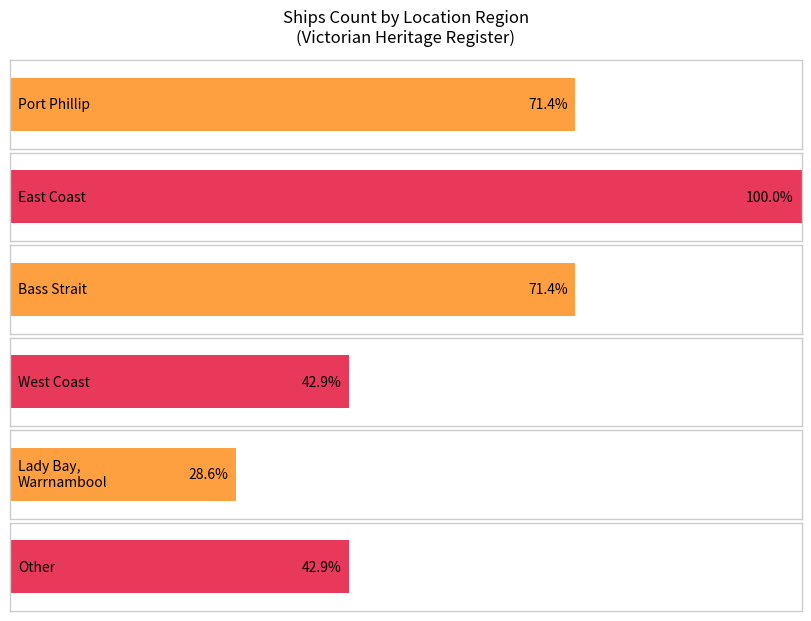

What is the average value?

4